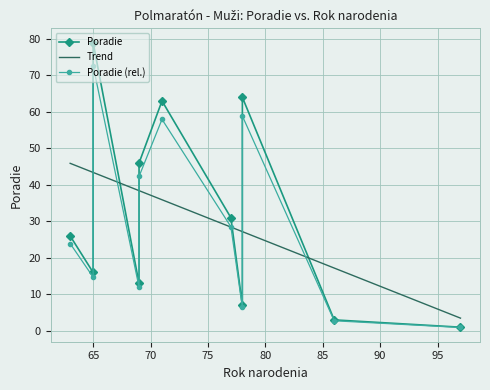

What is the change in value from 69 to 65?

+33